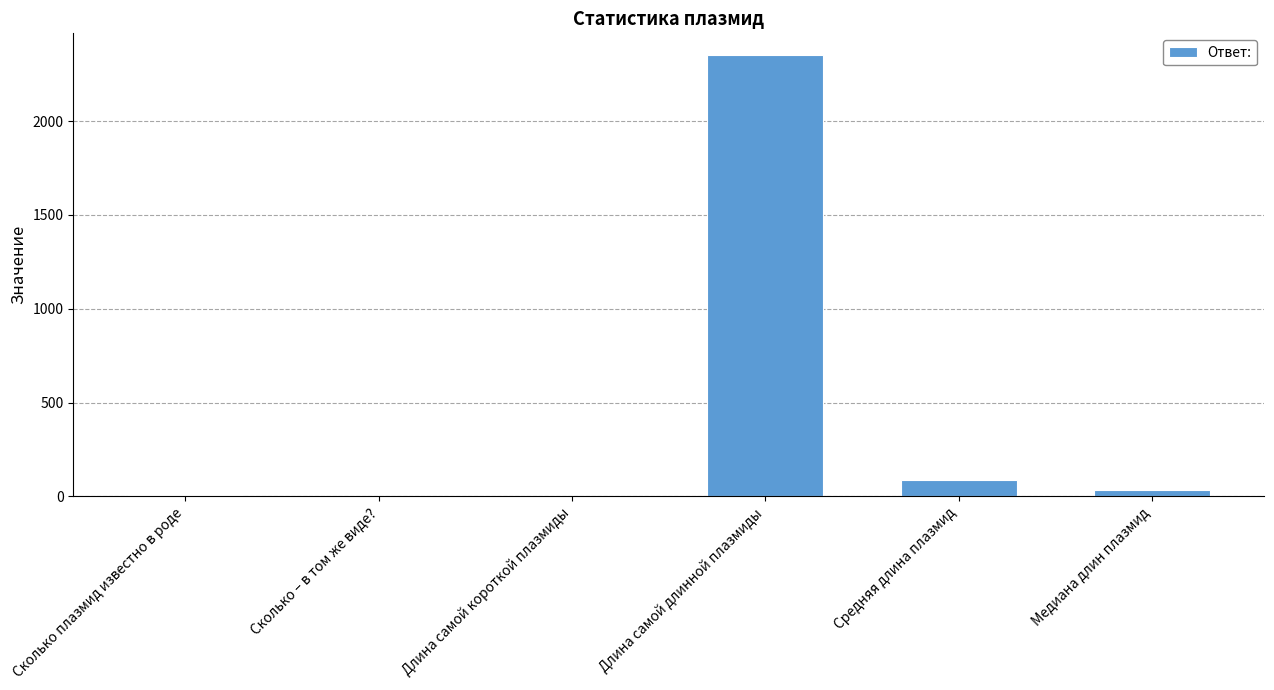

At which label is the value closest to 1175?

Средняя длина плазмид